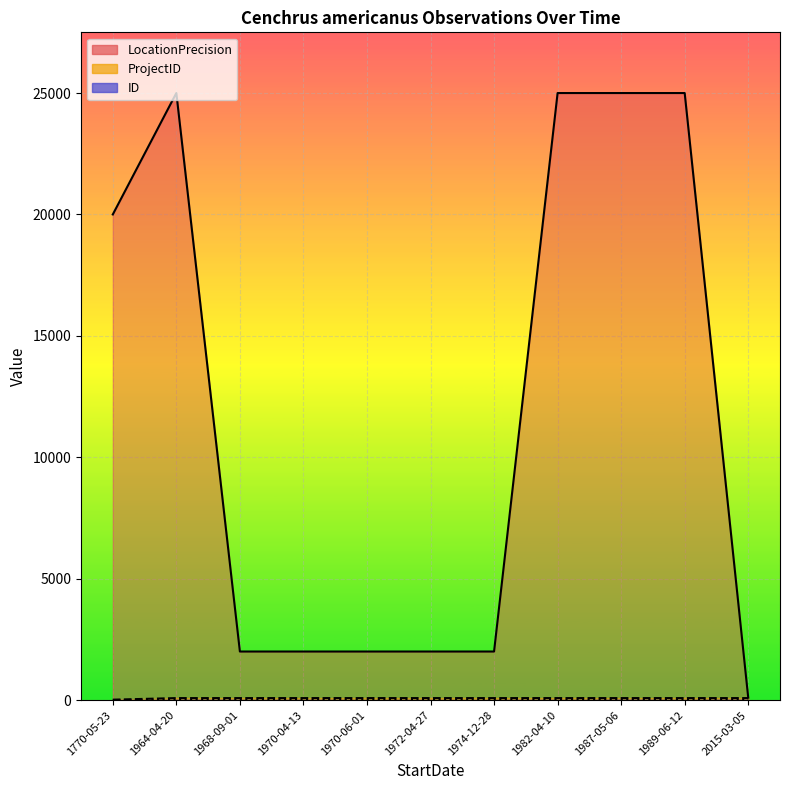

What is the difference between the maximum and minimum values in the ProjectID series?

65